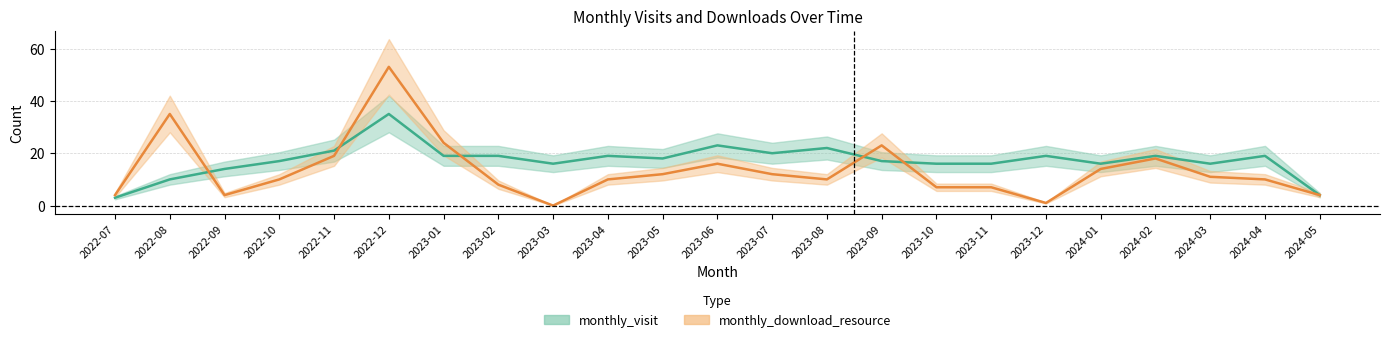

At how many categories does at least one series exceed 48?

1